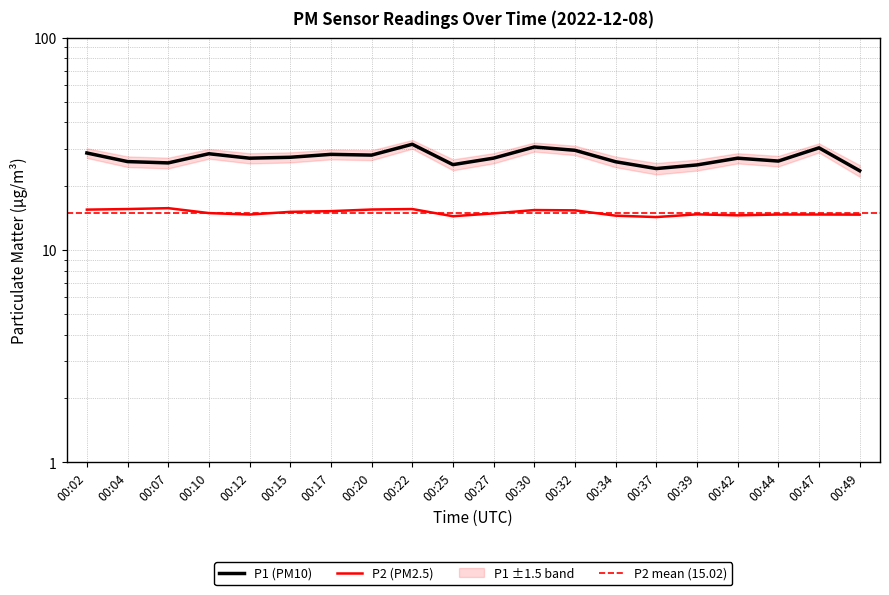

Reading right to left, what are all the values shown in this chart?

P1: 00:49=23.6	00:47=30.3	00:44=26.2	00:42=27.1	00:39=25.2	00:37=24.2	00:34=26.1	00:32=29.5	00:30=30.6	00:27=27.1	00:25=25.2	00:22=31.5	00:20=28.0	00:17=28.2	00:15=27.4	00:12=27.1	00:10=28.4	00:07=25.7	00:04=26.1	00:02=28.6
P2: 00:49=14.7	00:47=14.7	00:44=14.7	00:42=14.6	00:39=14.7	00:37=14.3	00:34=14.5	00:32=15.4	00:30=15.4	00:27=14.9	00:25=14.4	00:22=15.6	00:20=15.5	00:17=15.2	00:15=15.1	00:12=14.7	00:10=14.9	00:07=15.8	00:04=15.6	00:02=15.5